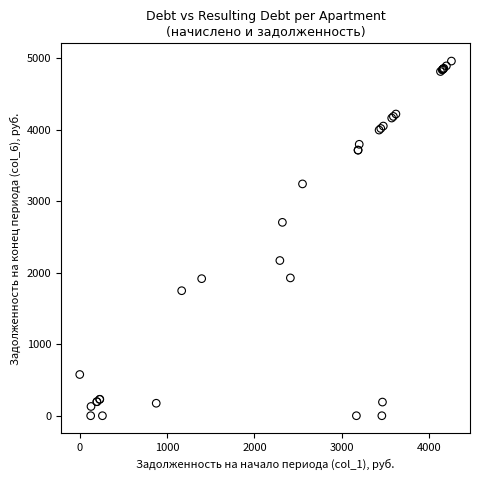

What Y value in the scatter plot is closest to 2478?

2702.7